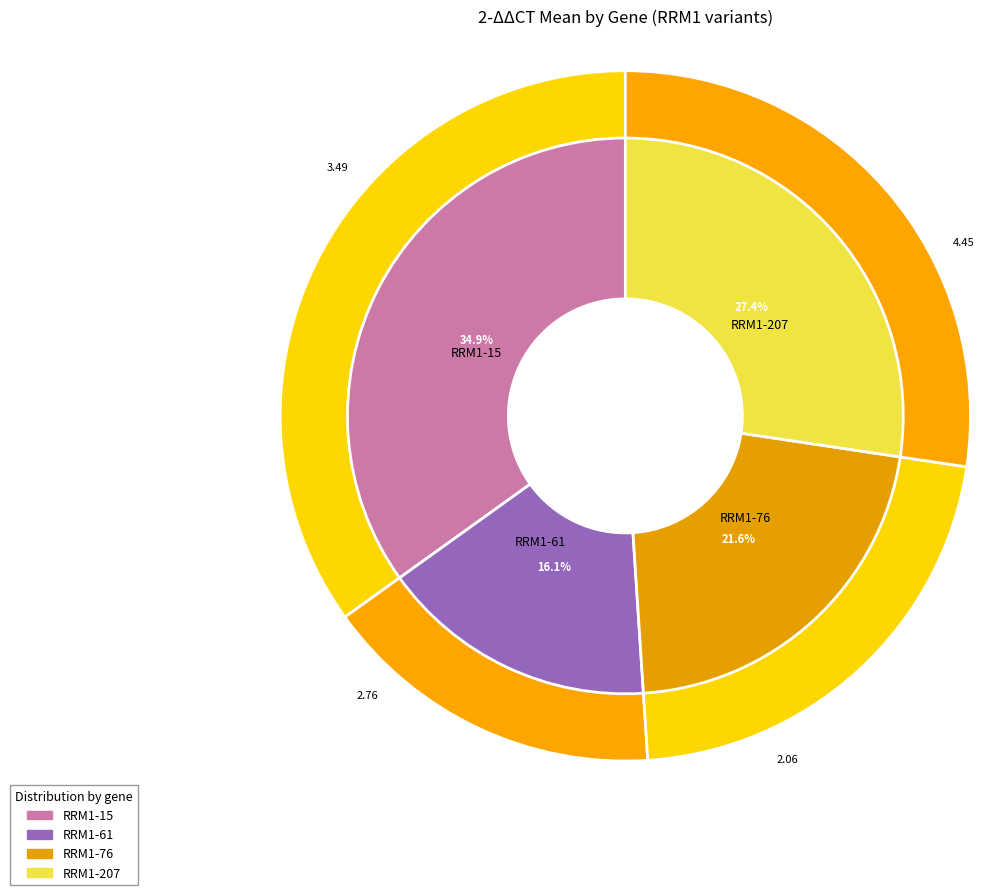

Is there any slice that represents more than half of the pie?

No